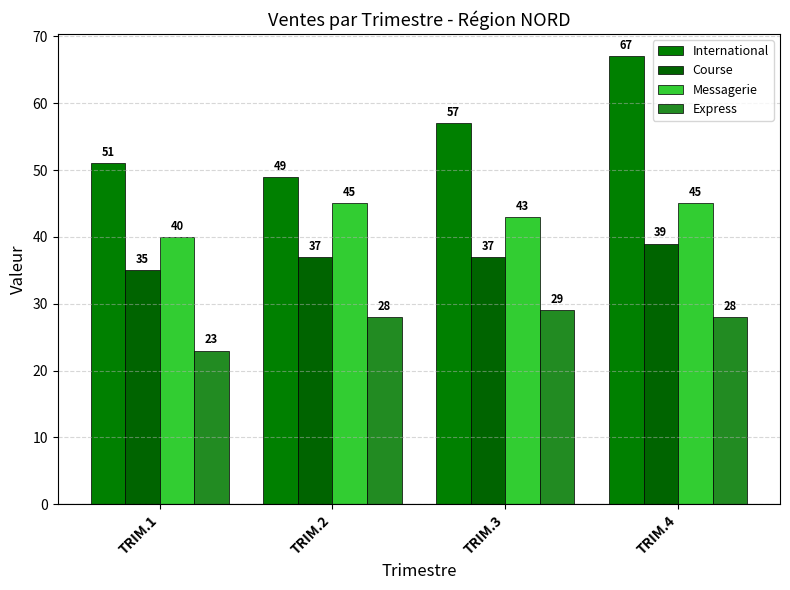

What is the smallest value displayed?

23